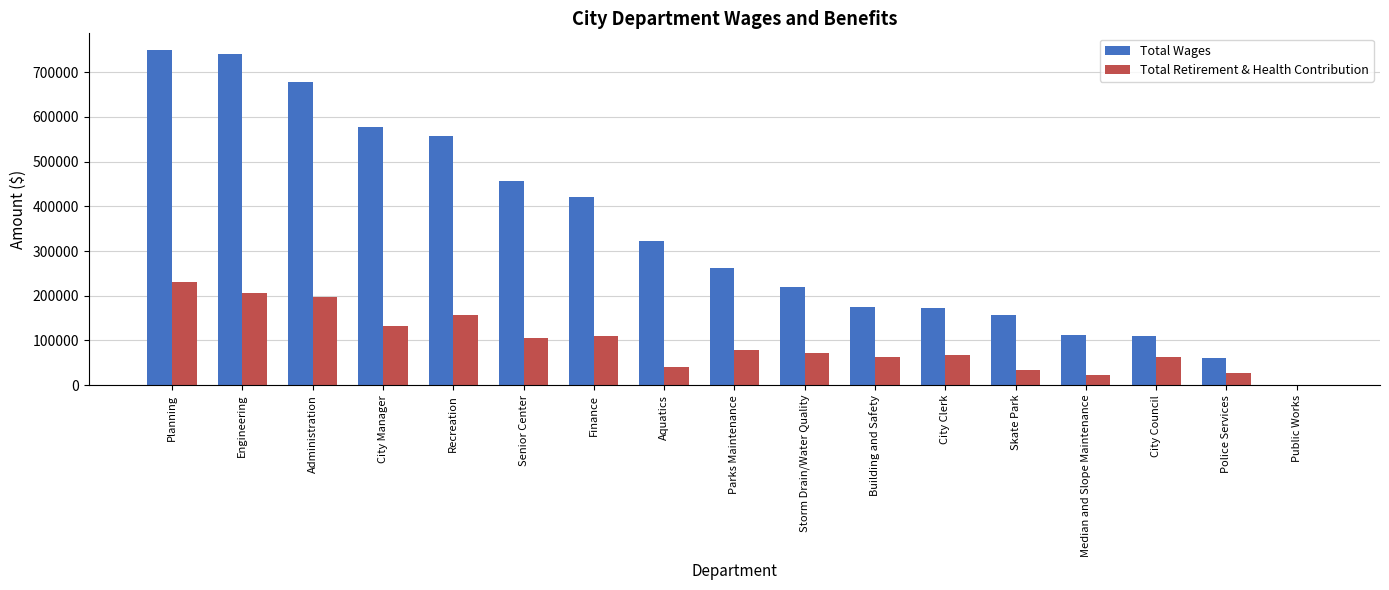

What is the greatest value displayed?

749503